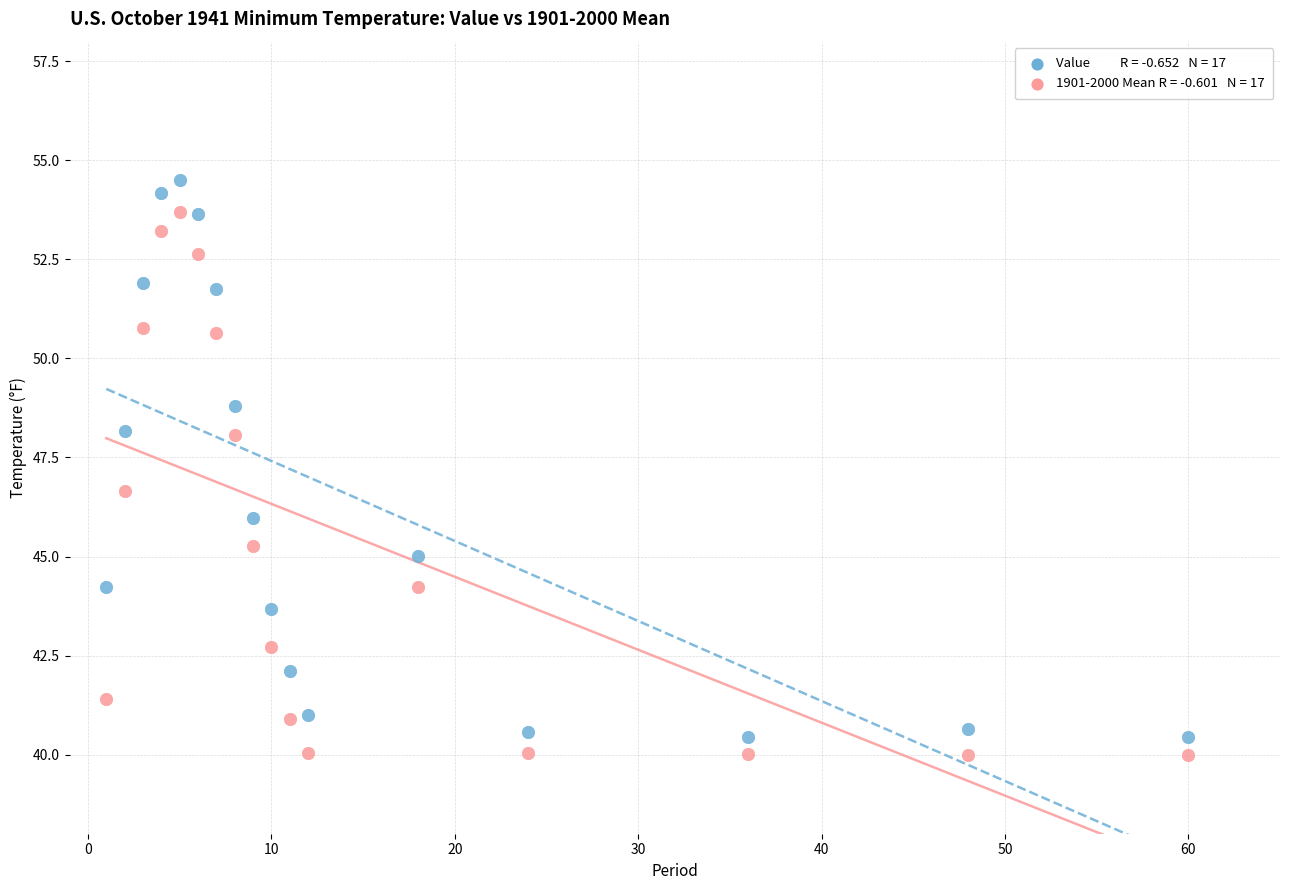

Across all data points, what is the range of Y values (max minus min)?

14.5